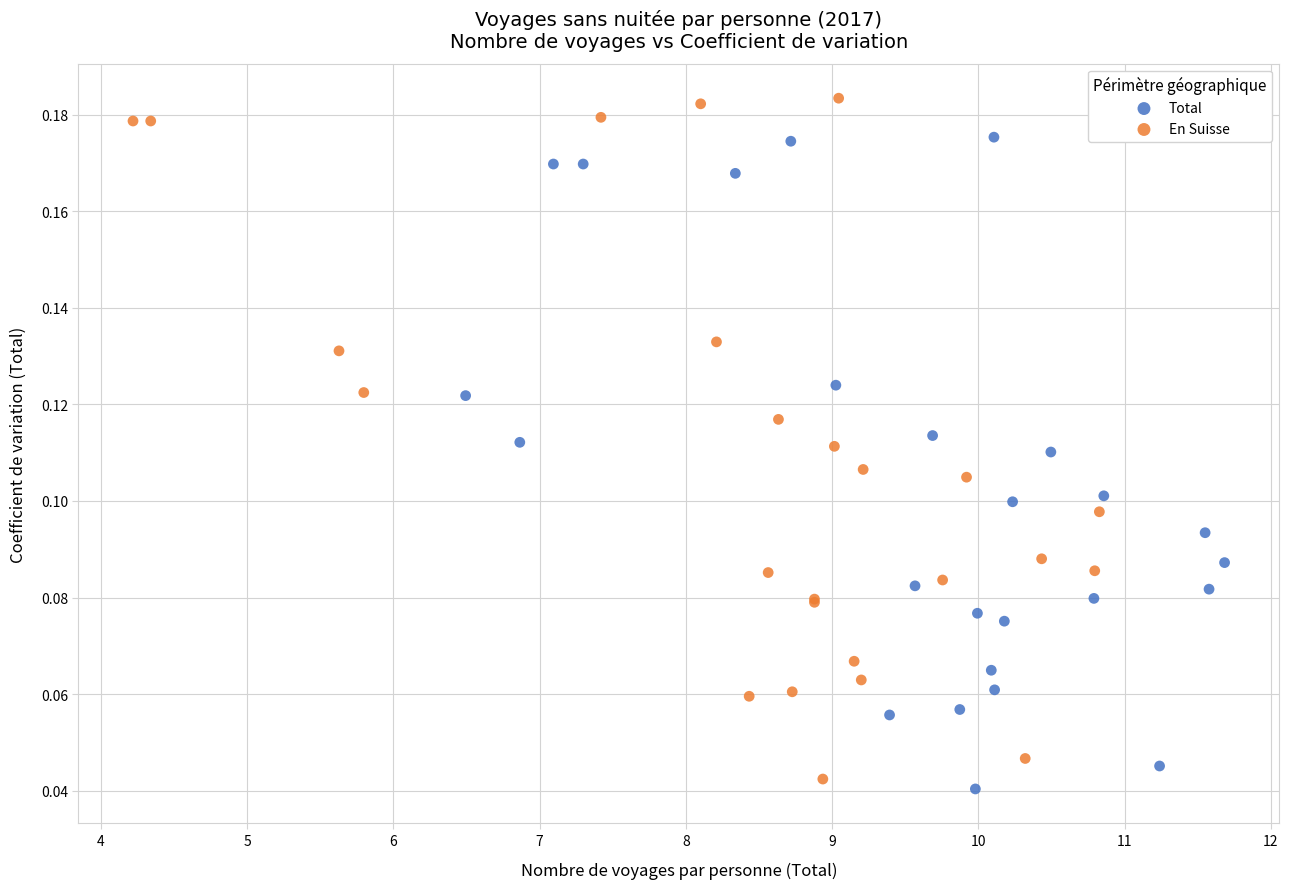

What are all the series names shown in the legend?

Total, En Suisse